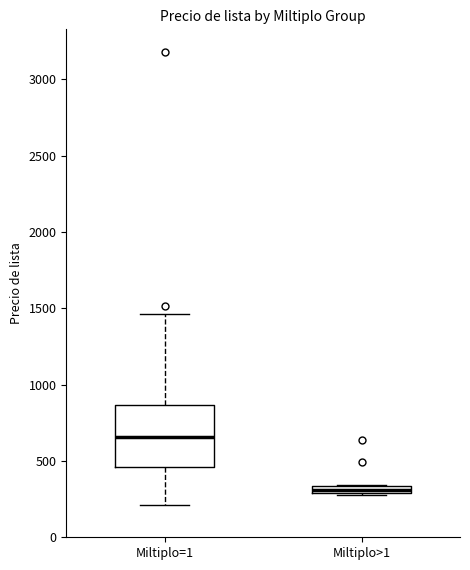

Comparing the boxes themselves (not the whiskers), which one is the tallest?

Miltiplo=1